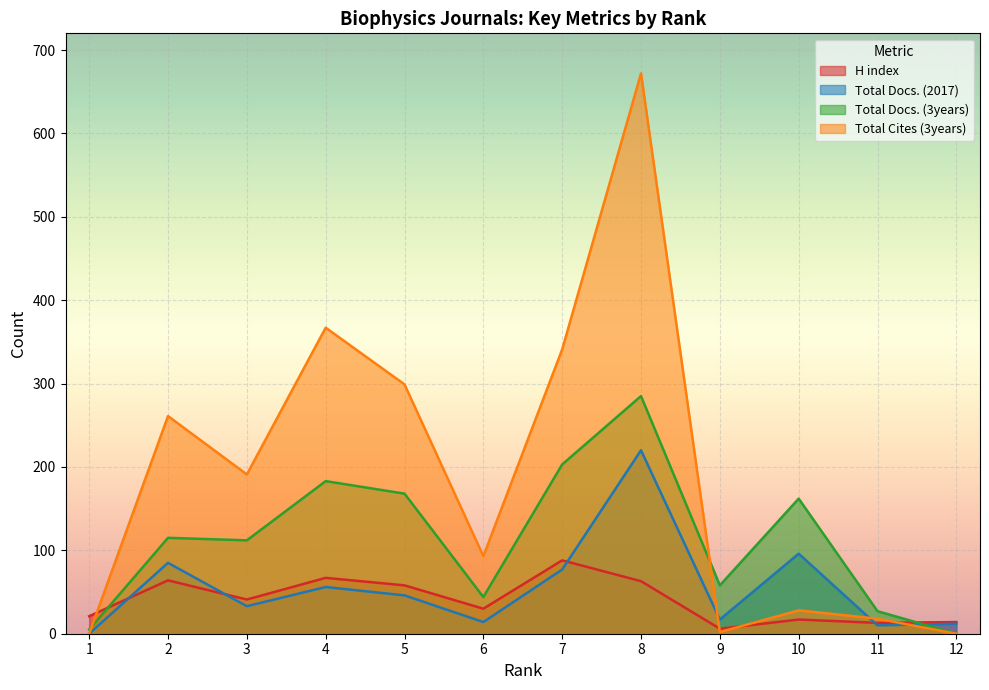

Rank the categories by Total Cites (3years) value from highest to lowest.

8, 4, 7, 5, 2, 3, 6, 10, 11, 9, 1, 12